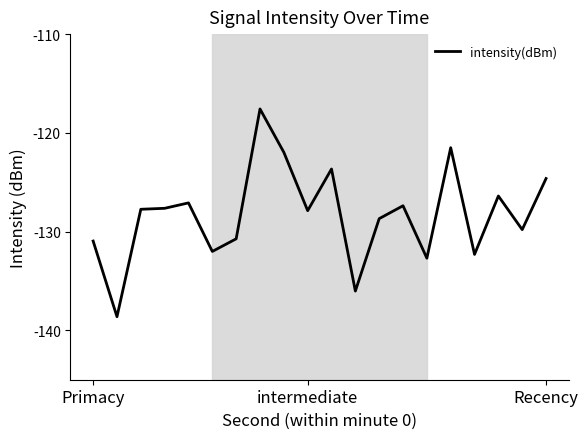

What is the difference between the maximum and minimum values?

21.0